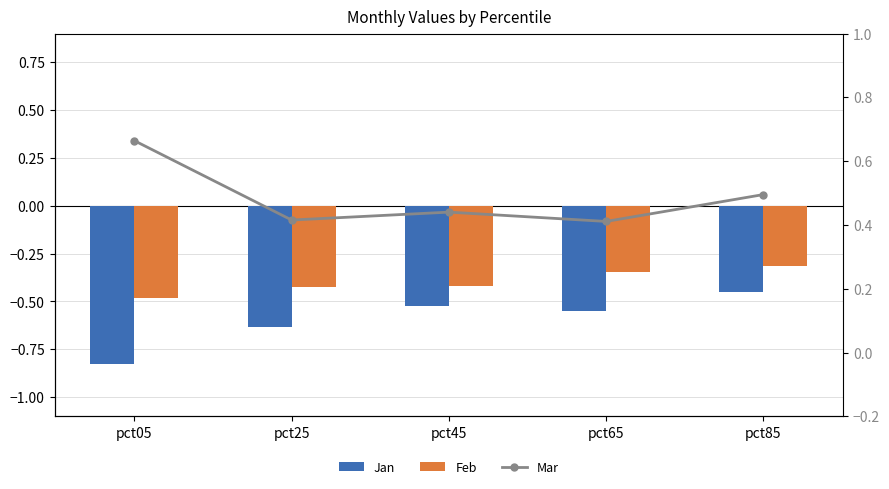

What is the maximum value for Jan?

-0.4